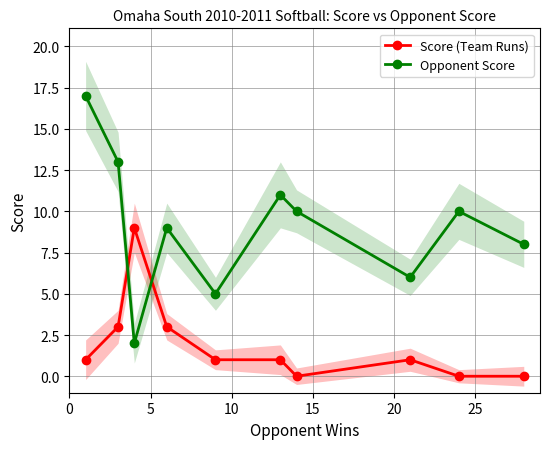

Which series ends up on top after the final intersection of Score (Team Runs) and Opponent Score?

Opponent Score